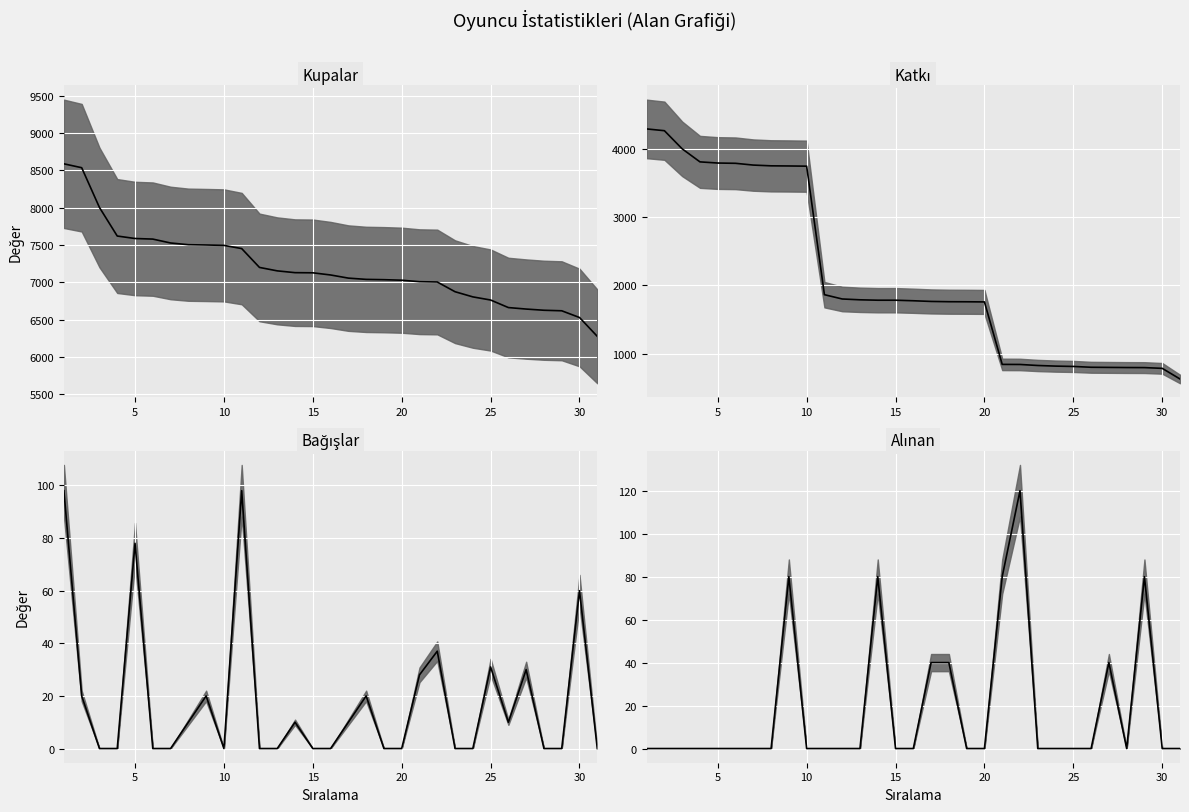

Is the value of Bağışlar (median) at 5 greater than the value of Kupalar (median) at 27?

No